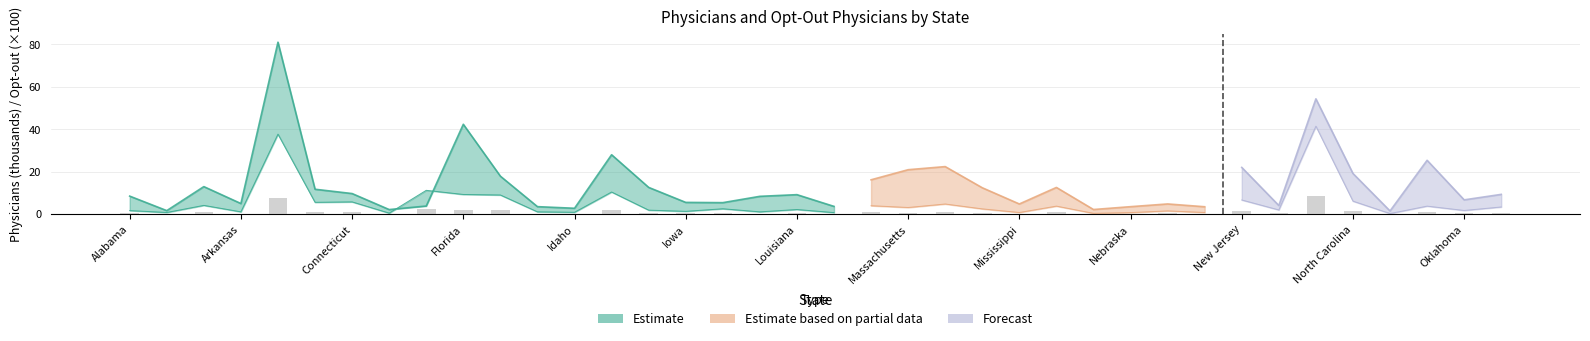

Rank the categories by value from highest to lowest.

New York, California, District of Columbia, Illinois, Florida, Georgia, New Jersey, North Carolina, Connecticut, Colorado, Michigan, Arizona, Maryland, Missouri, Ohio, Oregon, Massachusetts, Kansas, Minnesota, Louisiana, New Mexico, Indiana, Oklahoma, Alabama, Nevada, Iowa, Arkansas, Hawaii, Kentucky, Idaho, Alaska, Mississippi, New Hampshire, Maine, Nebraska, Delaware, Montana, North Dakota